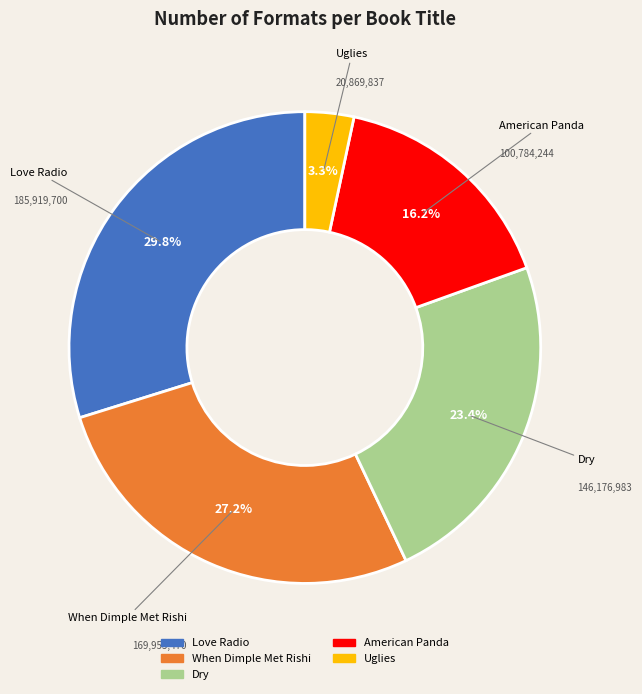

Which category has the biggest portion of the pie?

Love Radio